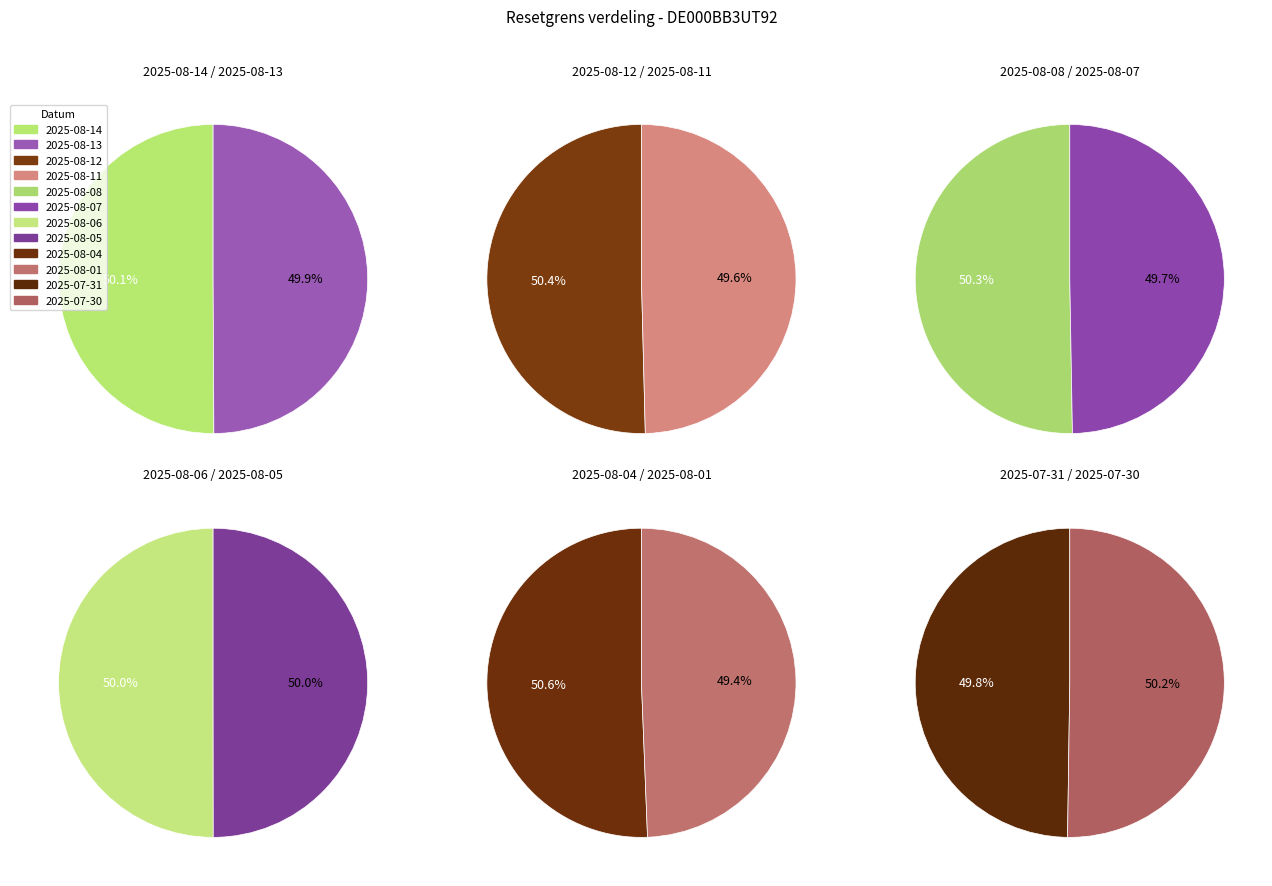

The 2025-08-04 slice represents 19% of the pie. True or false?

False